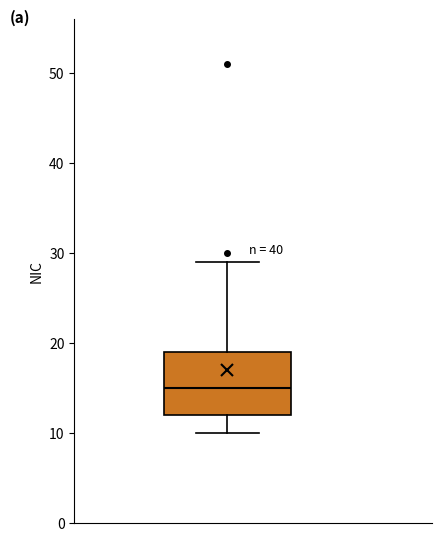

Where does the upper whisker of the box end on the y-axis? The values are not printed on the chart, so give them approximately, as read against the axis.

29